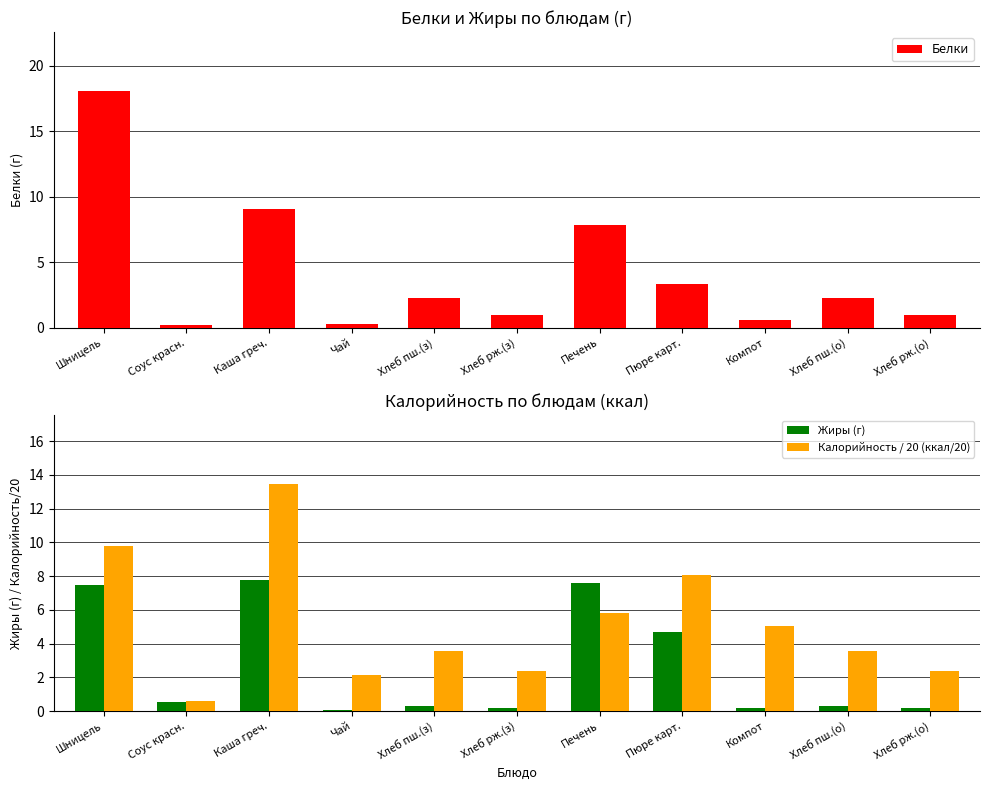

What is the difference between the highest and lowest values at Хлеб рж.(о)?

2.2